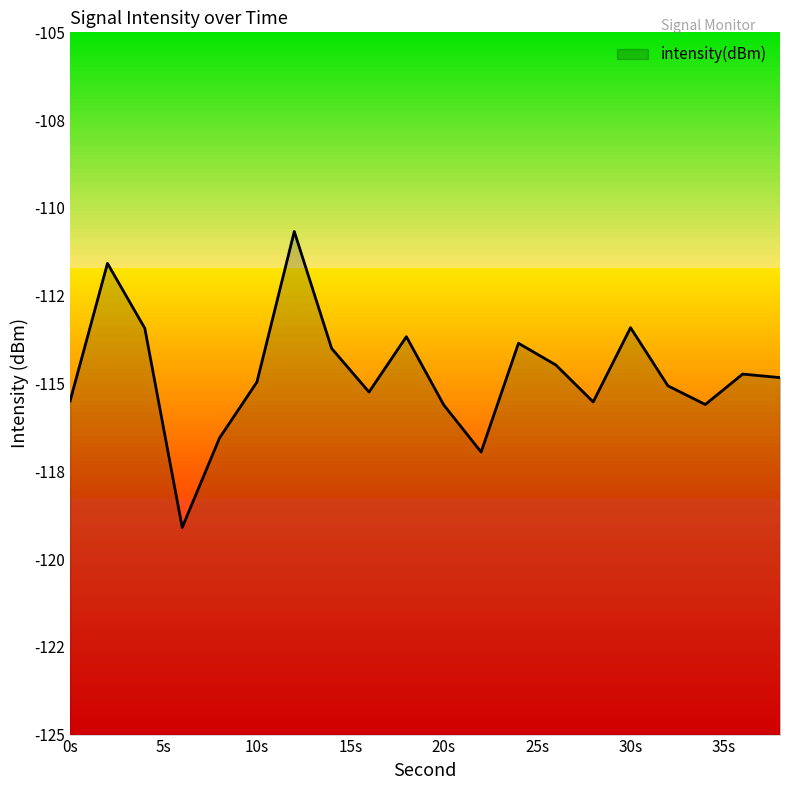

How many values are below -114?

14